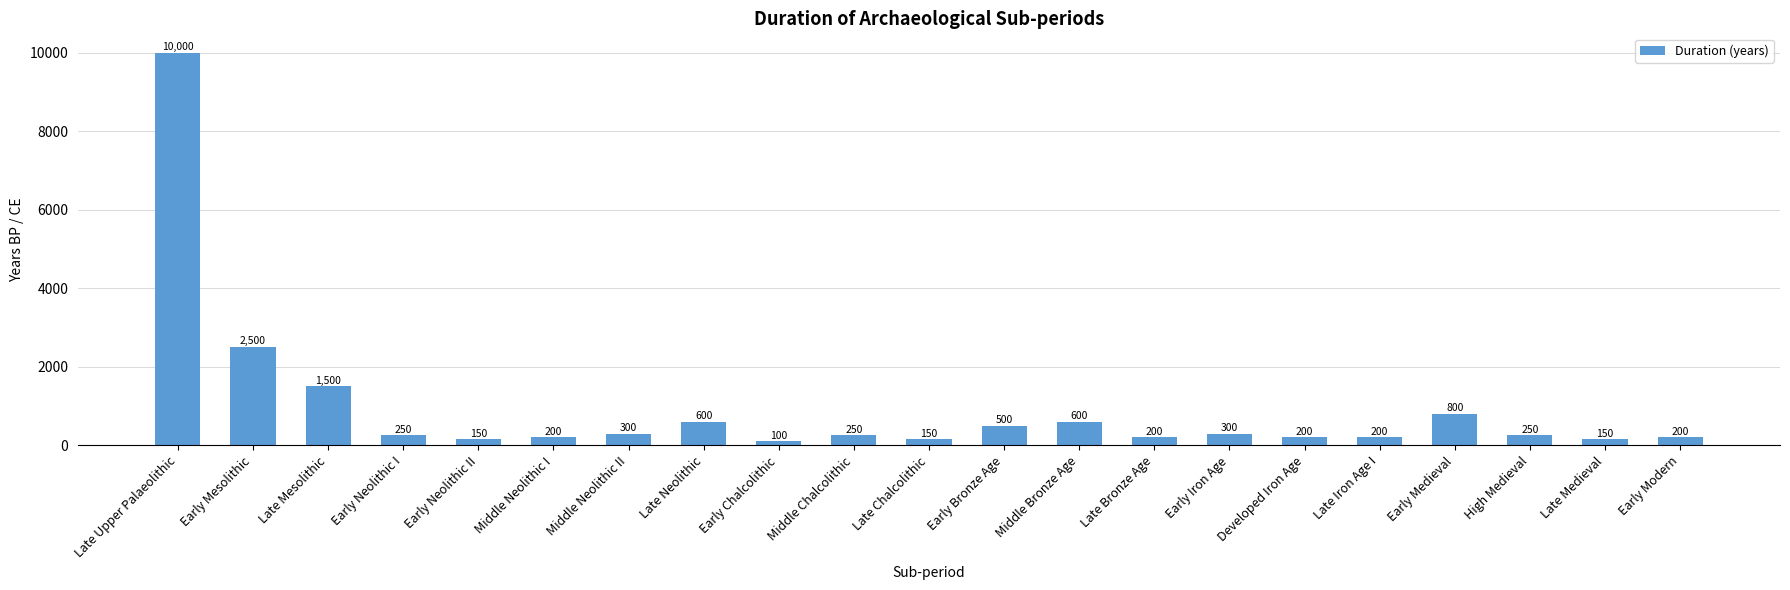

At which category does the chart reach its minimum across all series?

Early Chalcolithic